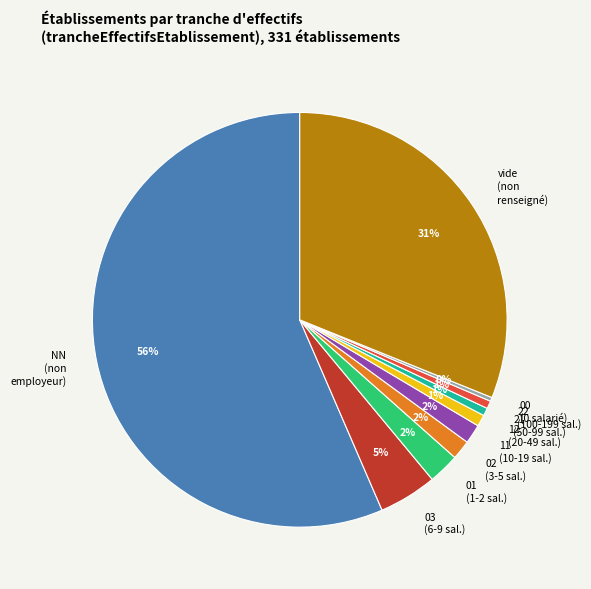

Is the sum of 02 (3-5 sal.) and 12 (20-49 sal.) greater than half?

No